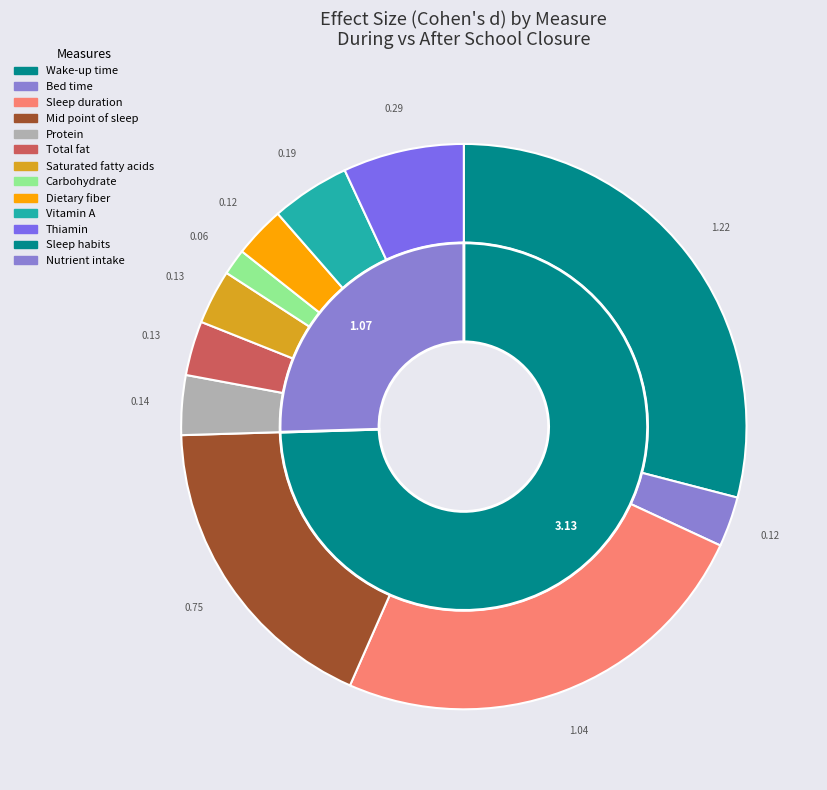

What is the smallest slice in the pie chart?

Carbohydrate